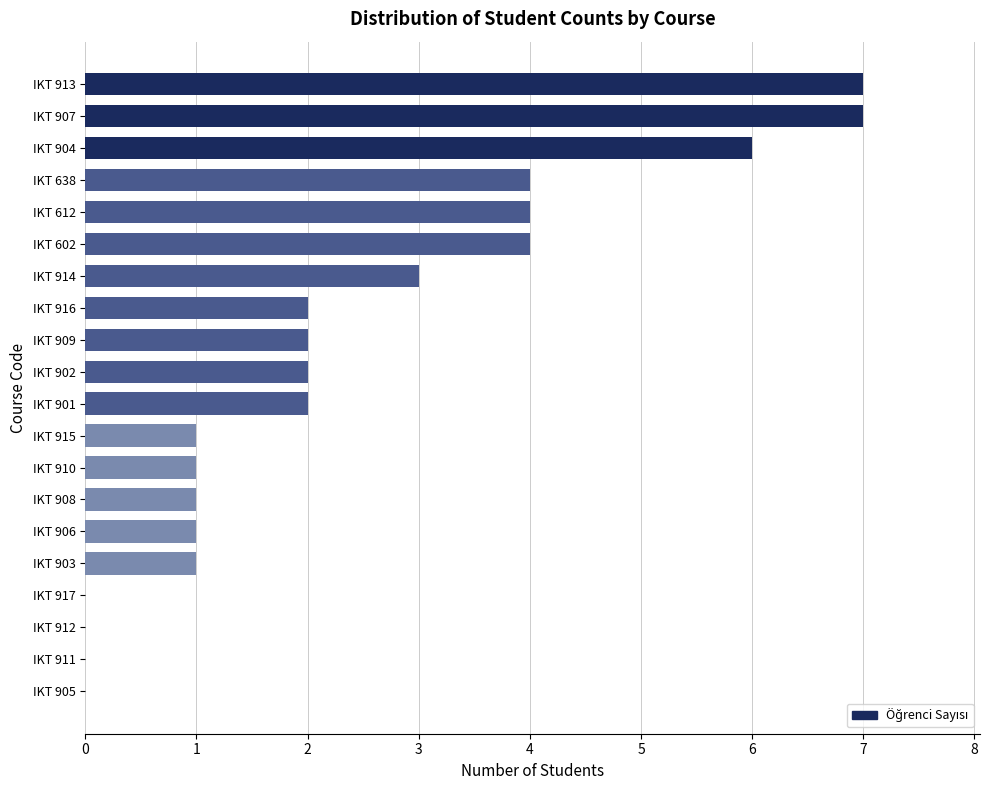

What is the ratio of the value at IKT 638 to the value at IKT 907?

0.6